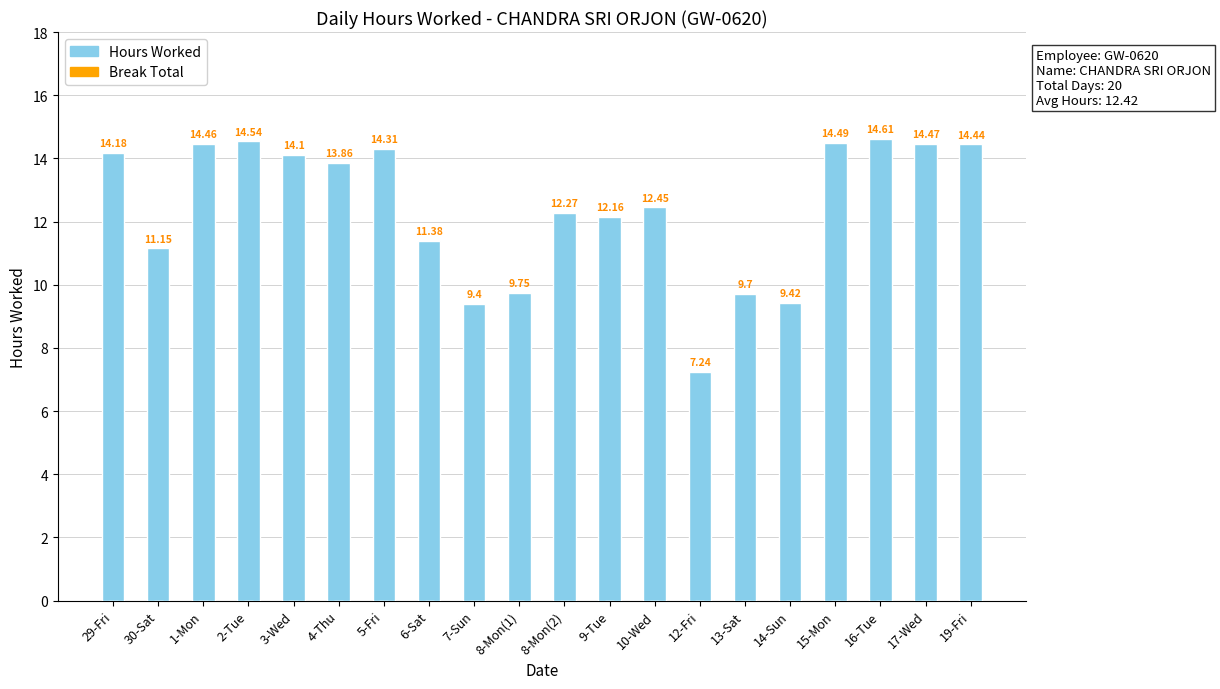

What is the average value?

12.4